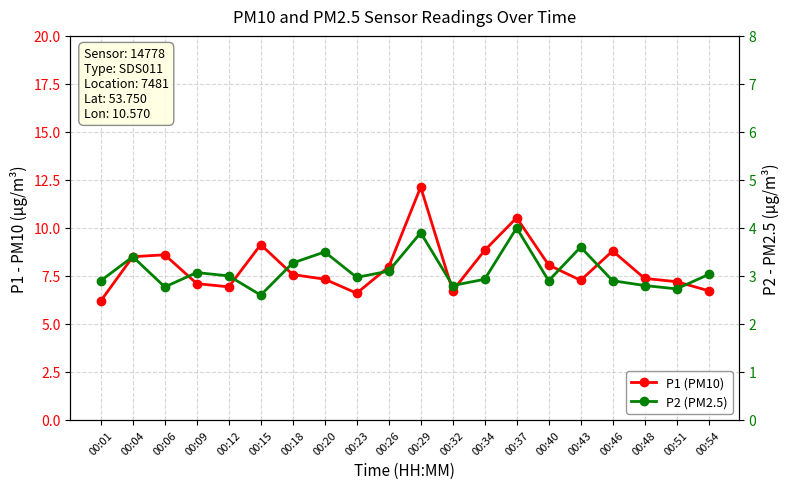

At which label does P1 (PM10) reach its minimum?

00:01